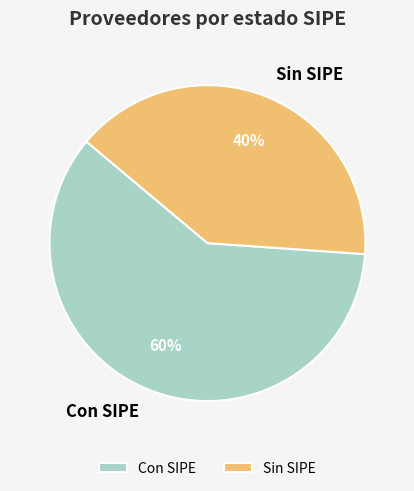

Is the sum of Sin SIPE and Con SIPE greater than half?

Yes